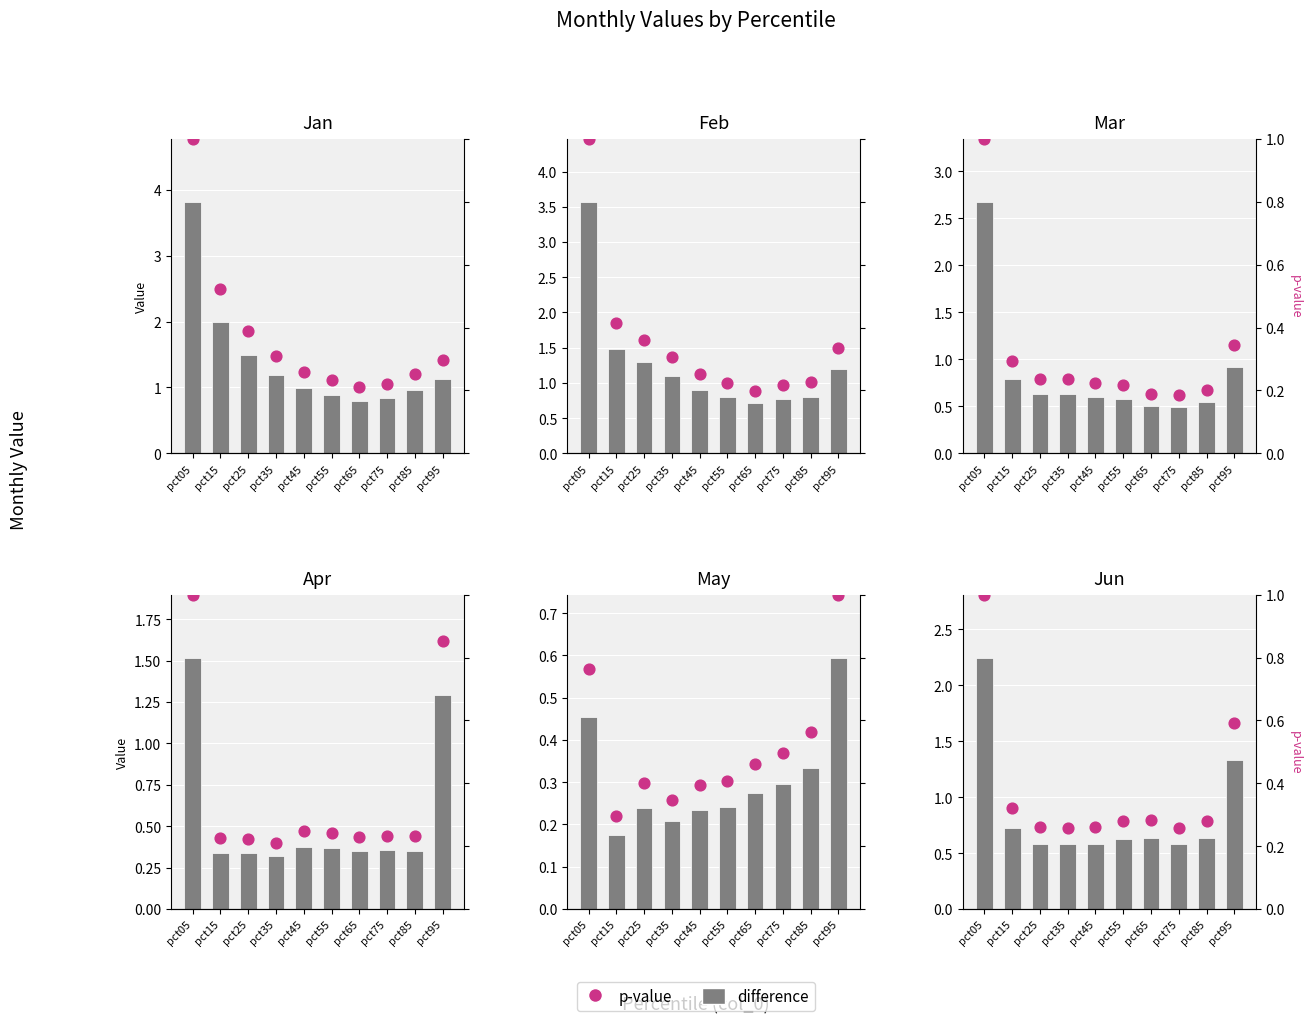

Which series contains the highest Y value?

difference